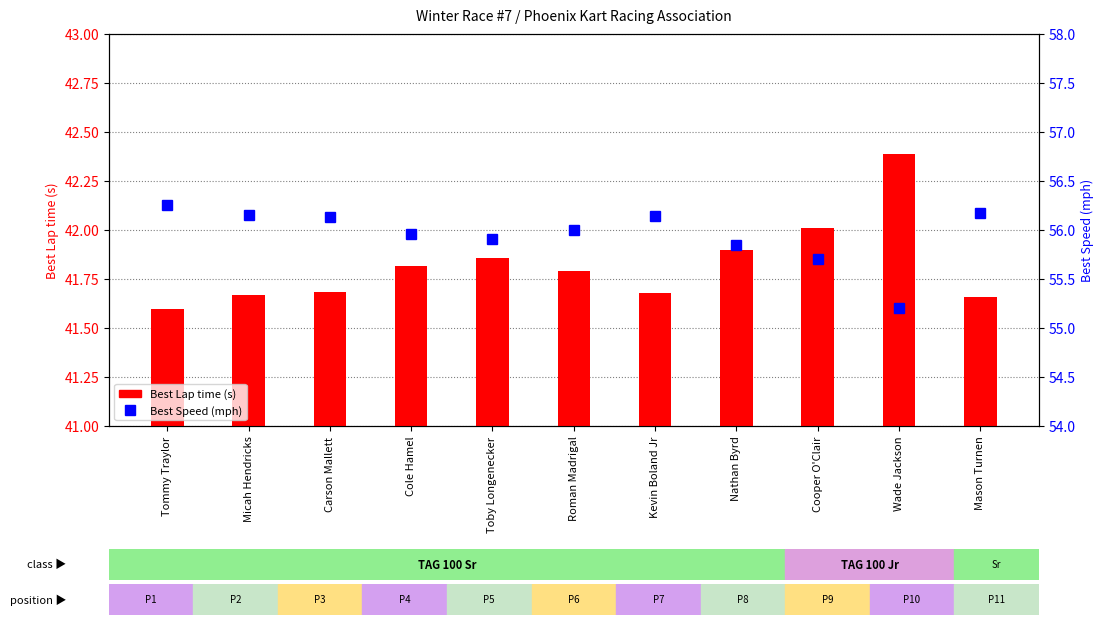

List the series in order of their overall mean, highest first.

Best Speed (mph), Best Lap time (s)